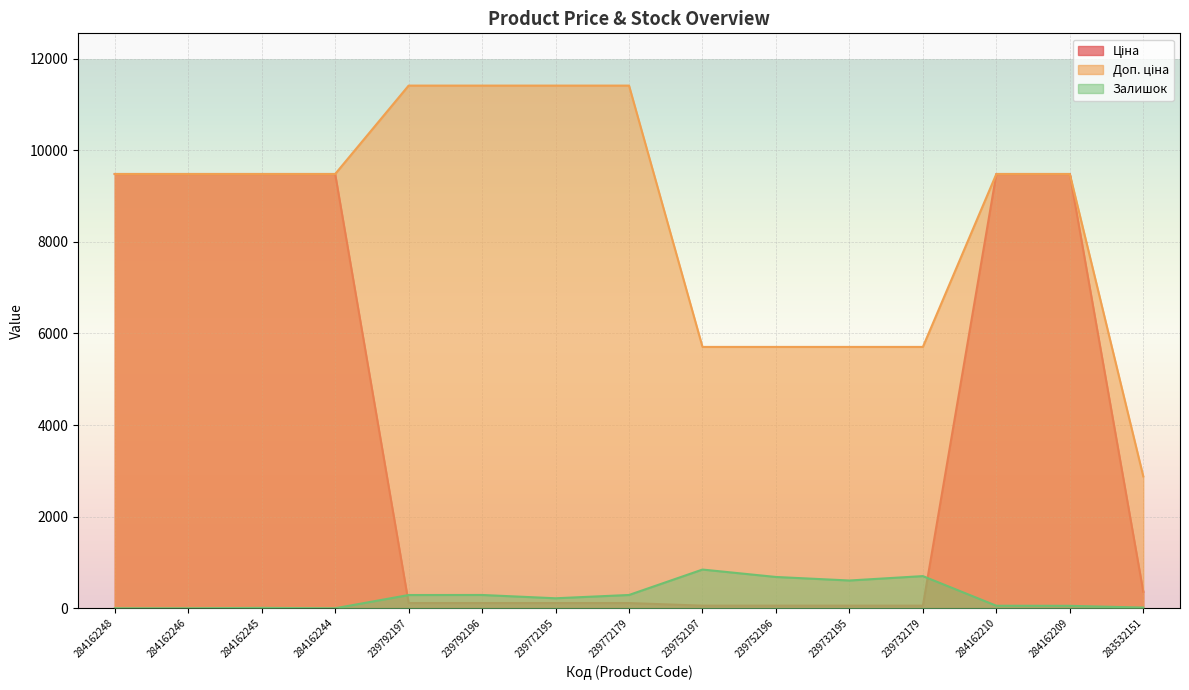

Reading left to right, what are all the values shown in this chart?

Ціна: 9480.1	9480.1	9480.1	9480.1	114.1	114.1	114.1	114.1	57.0	57.0	57.0	57.0	9480.1	9480.1	359.9
Доп. ціна: 9480.1	9480.1	9480.1	9480.1	11410.0	11410.0	11410.0	11410.0	5705.0	5705.0	5705.0	5705.0	9480.1	9480.1	2878.8
Залишок: 0.0	0.0	8.0	0.0	289.0	290.0	218.0	290.0	845.0	683.0	606.0	702.0	55.0	53.0	15.0